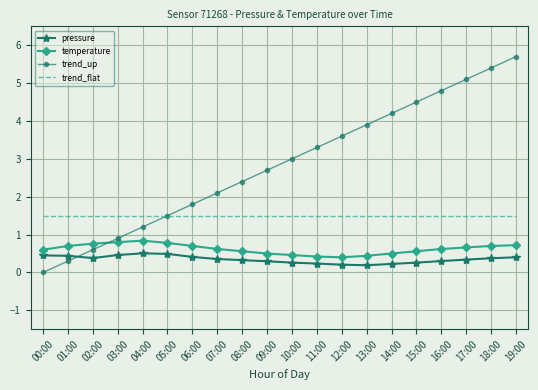

How many values in the trend_up series are below 3?

10